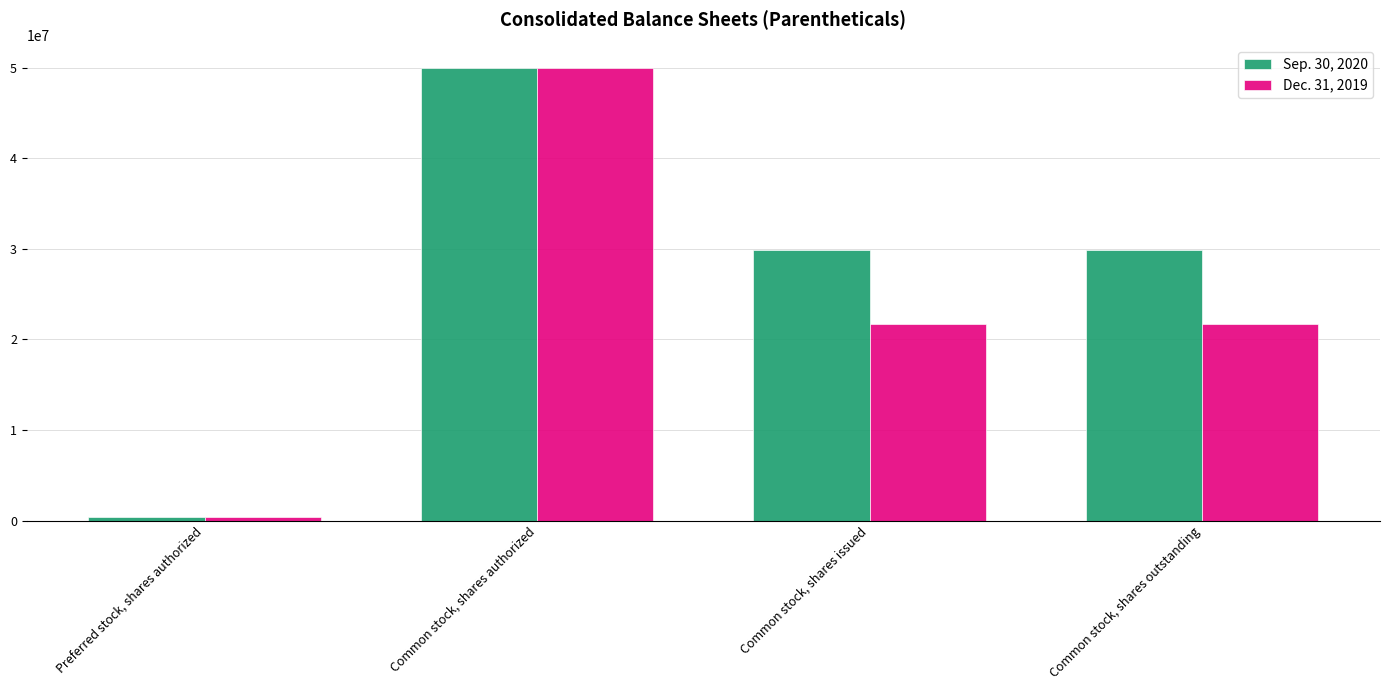

How many values in the Sep. 30, 2020 series are below 29847288?

1